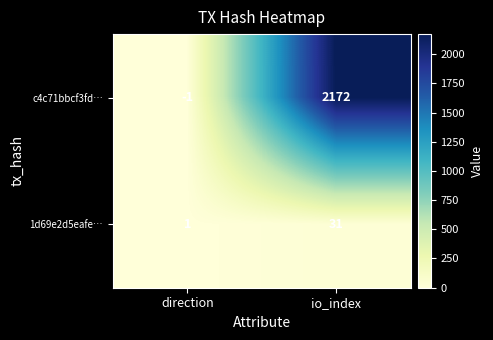

Count the number of categories in the chart.

2